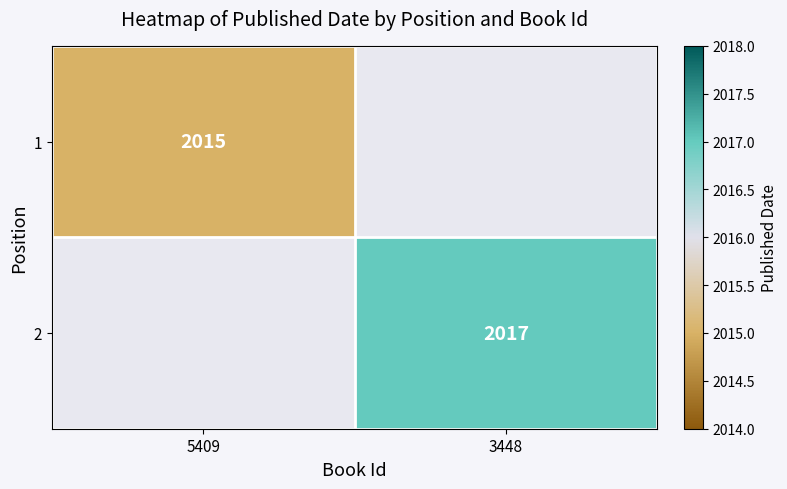

The 2 series shows 2757 at 3448. True or false?

False